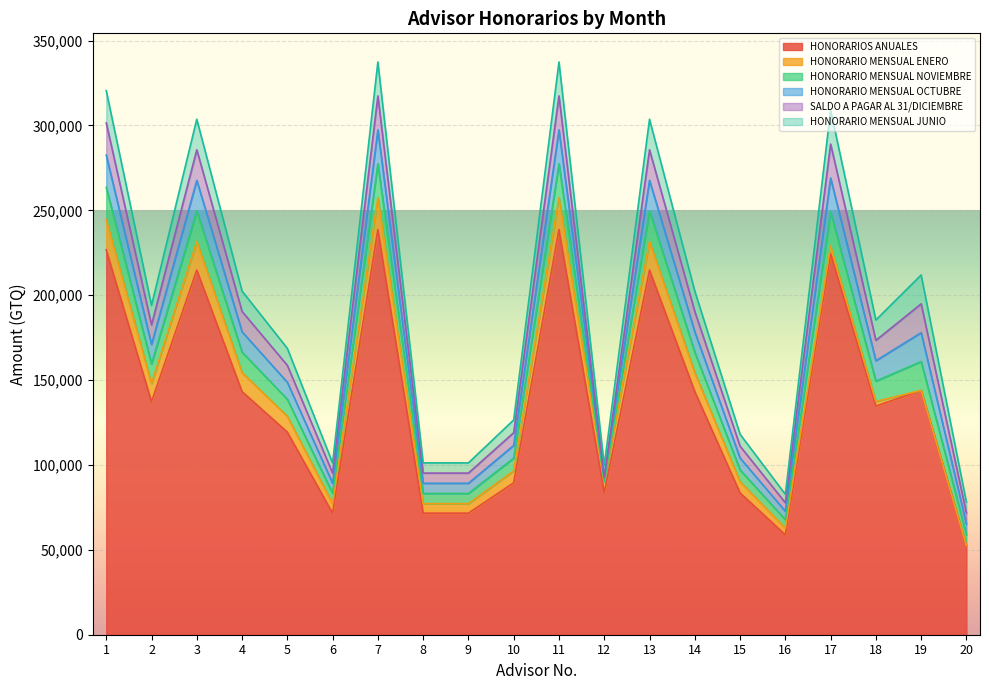

What is the value of the HONORARIO MENSUAL NOVIEMBRE point at the 18th from the left?

12000.0